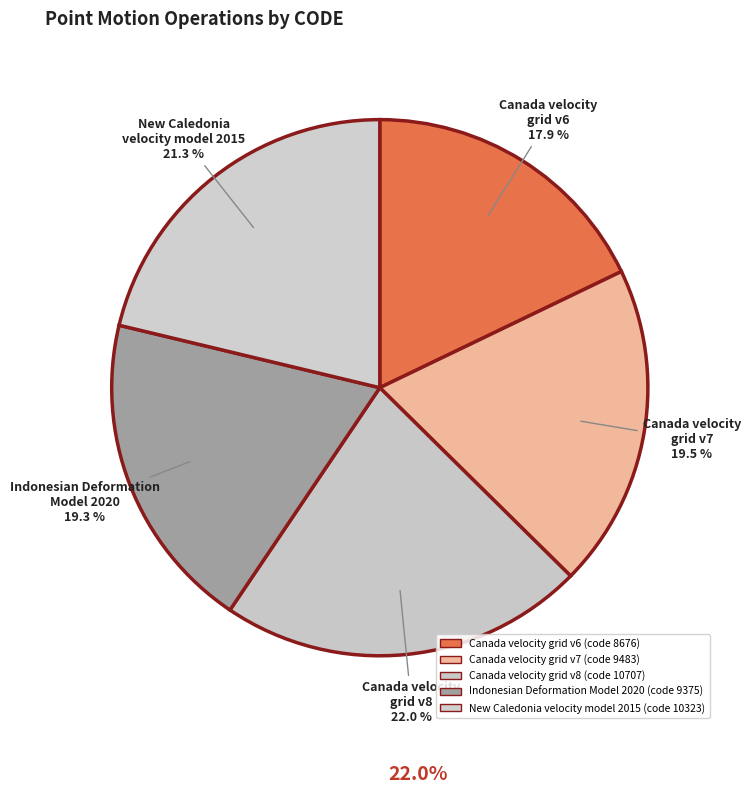

What is the smallest slice in the pie chart?

Canada velocity grid v6